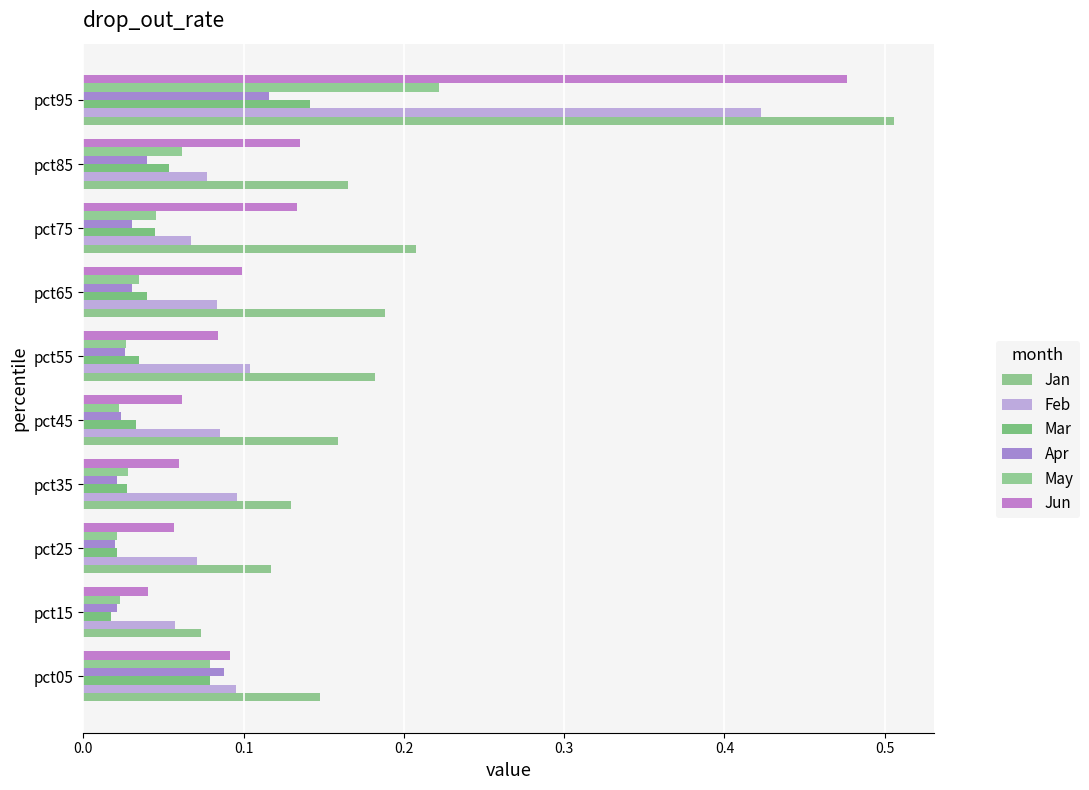

What is the difference between the maximum and minimum values in the May series?

0.2